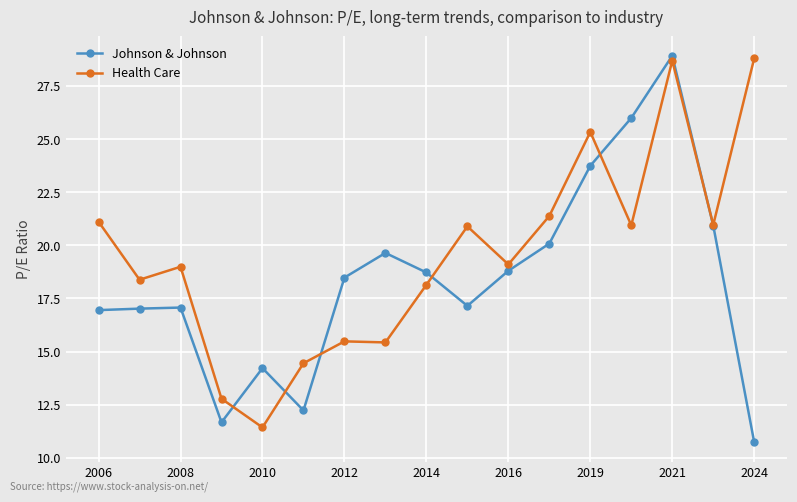

True or false: Health Care has more than 2 interior local peaks.

True